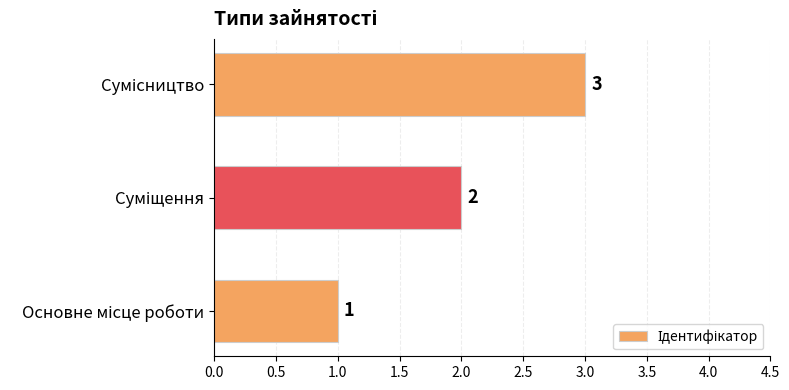

What is the difference between the second highest and minimum values?

1